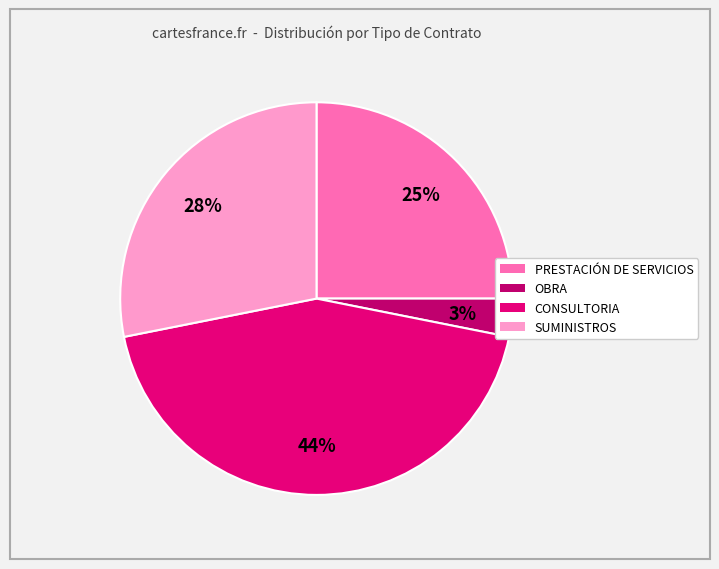

How many slices are in this pie chart?

4